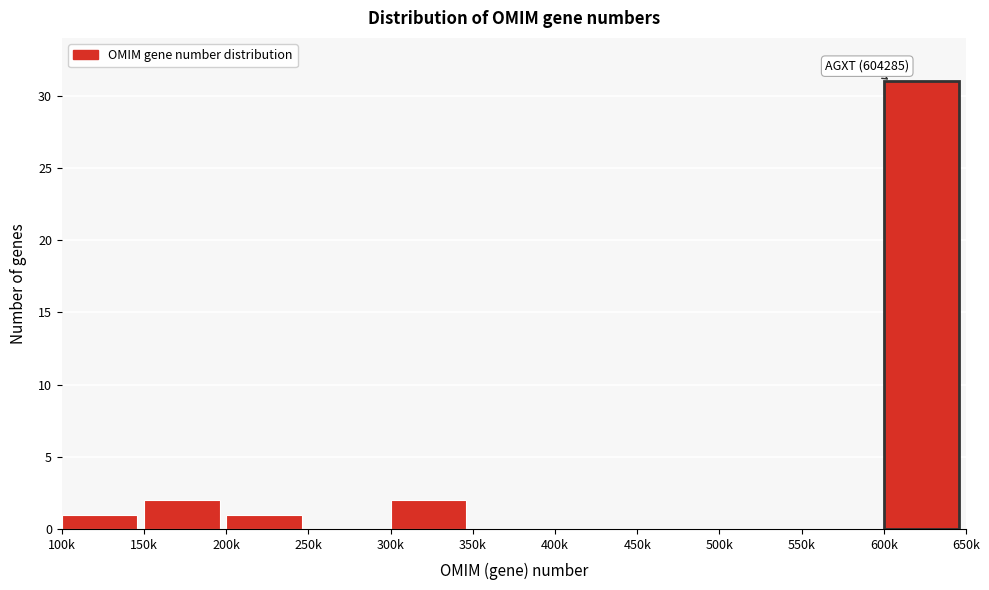

Reading left to right, transcribe all the data shown in this chart.

100k=1	150k=2	200k=1	250k=0	300k=2	350k=0	400k=0	450k=0	500k=0	550k=0	600k=31